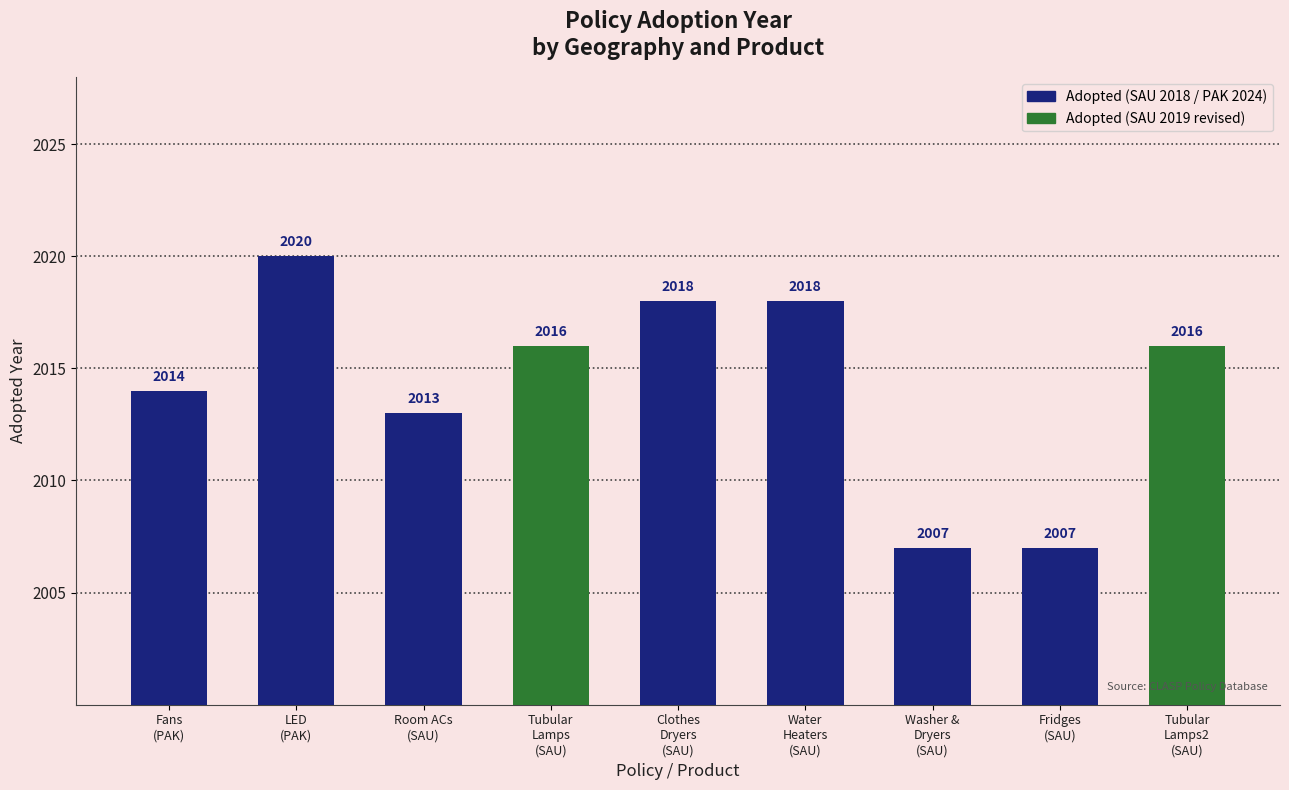

Reading right to left, what are all the values shown in this chart?

2016	2007	2007	2018	2018	2016	2013	2020	2014